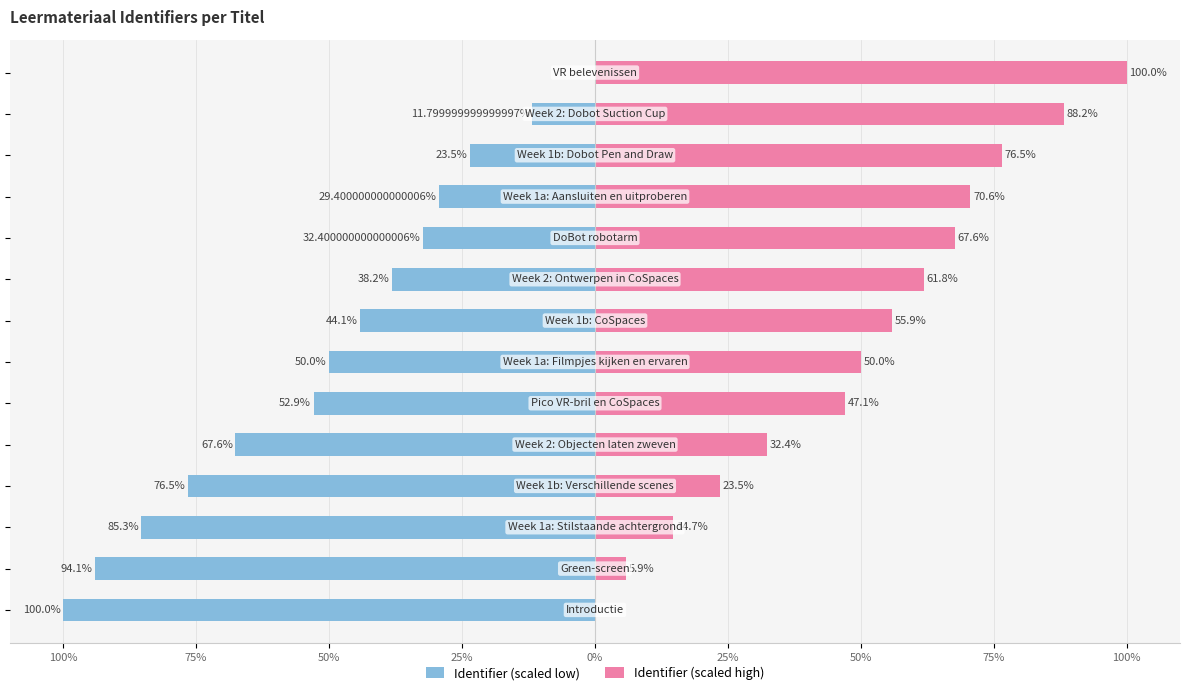

Rank the series at 100% from lowest to highest value.

Identifier (scaled low), Identifier (scaled high)